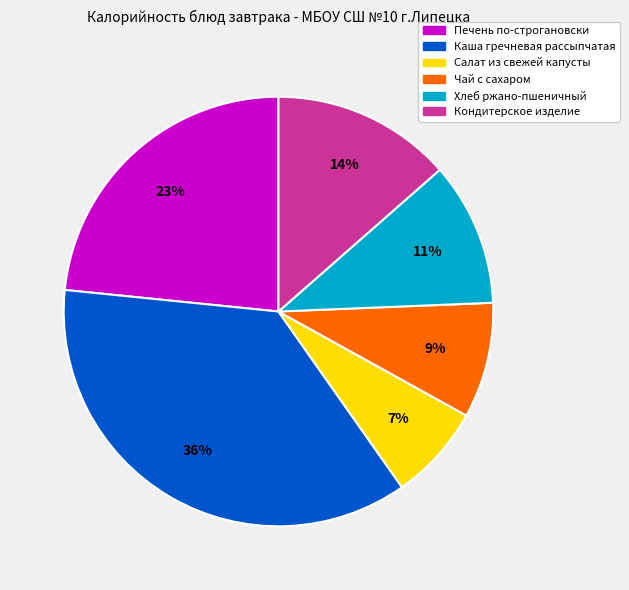

Rank the categories by value from highest to lowest.

Каша гречневая рассыпчатая, Печень по-строгановски, Кондитерское изделие, Хлеб ржано-пшеничный, Чай с сахаром, Салат из свежей капусты